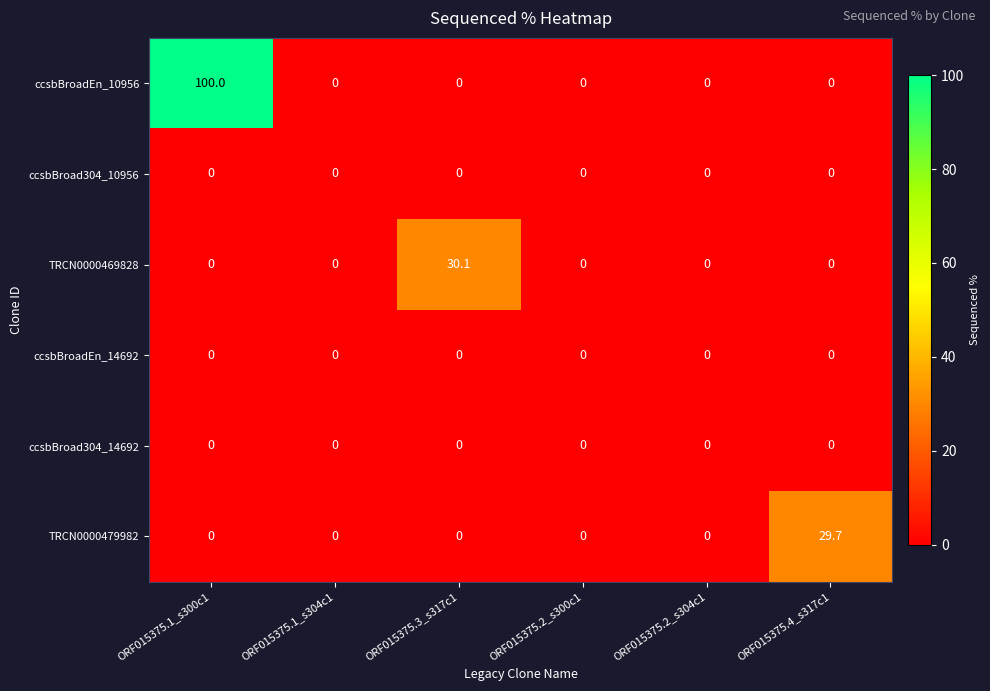

At which category does the chart reach its peak across all series?

ORF015375.1_s300c1